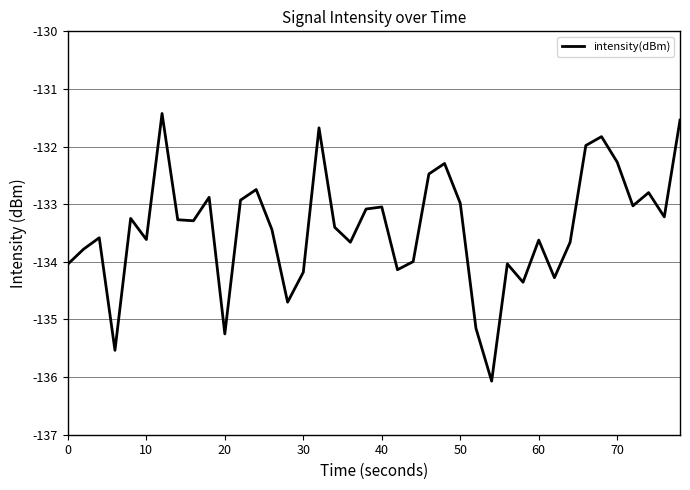

What is the sum of all values?

-5336.5